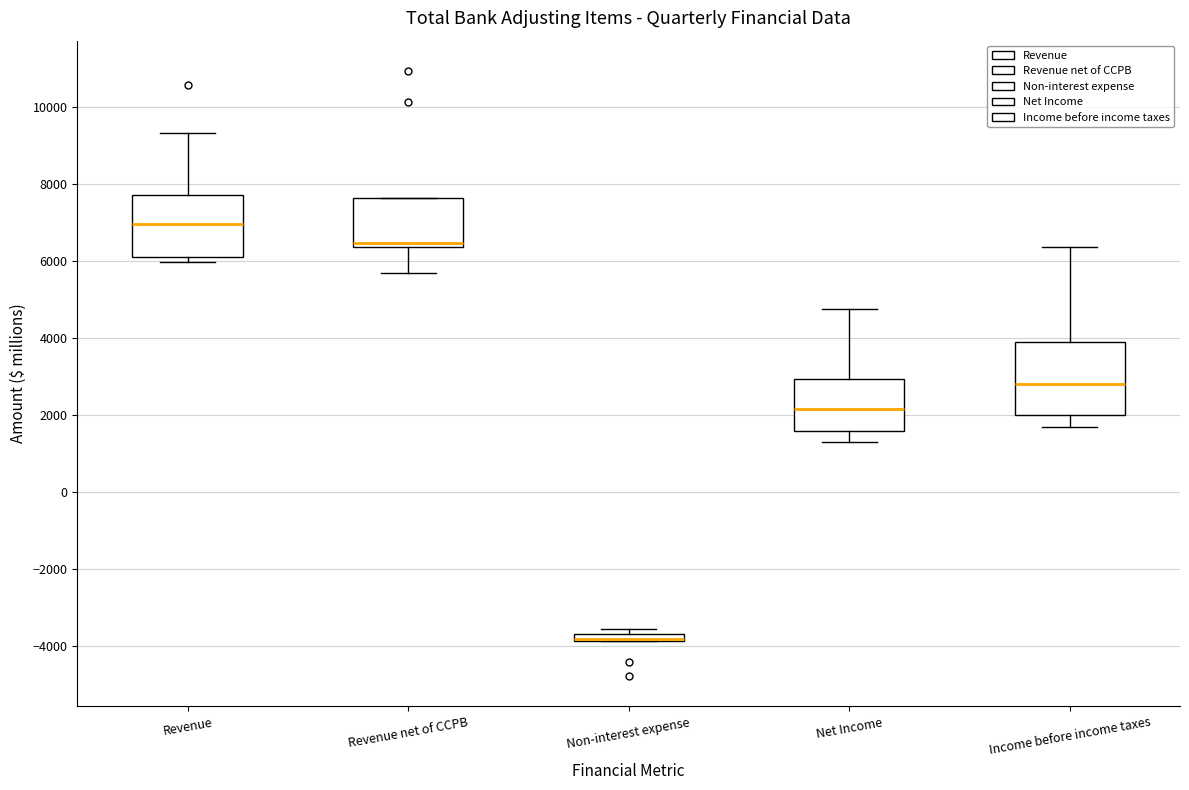

Where is the lower edge of the box for Non-interest expense on the y-axis? The values are not printed on the chart, so give them approximately, as read against the axis.

-3800